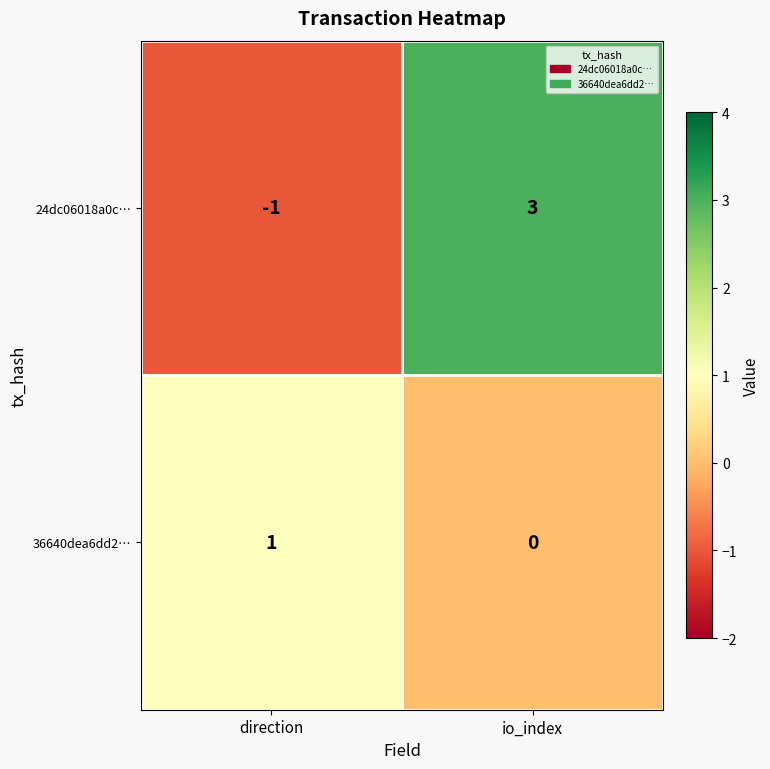

What is the minimum value shown in the chart?

-1